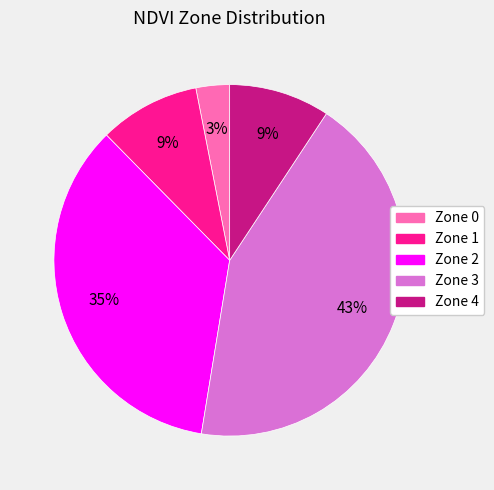

Combined, do Zone 1 and Zone 4 account for over 50%?

No